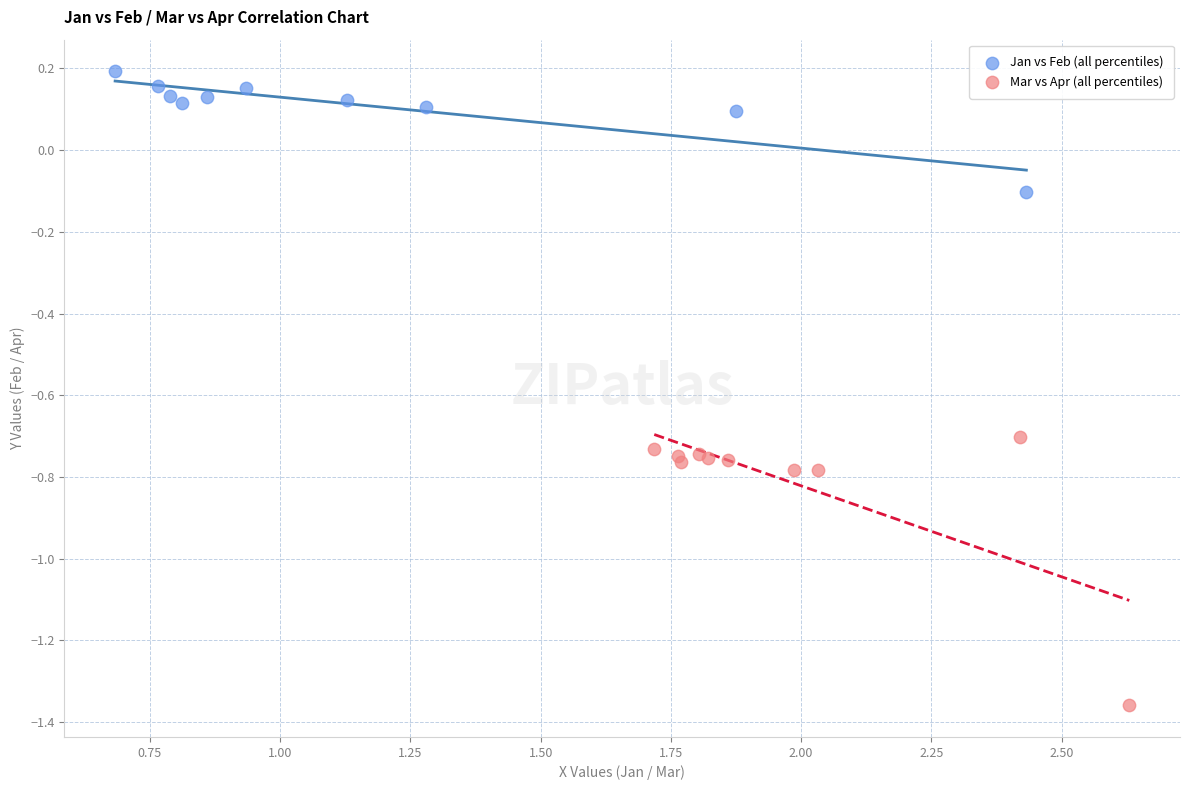

Which series contains the lowest Y value?

Mar vs Apr (all percentiles)